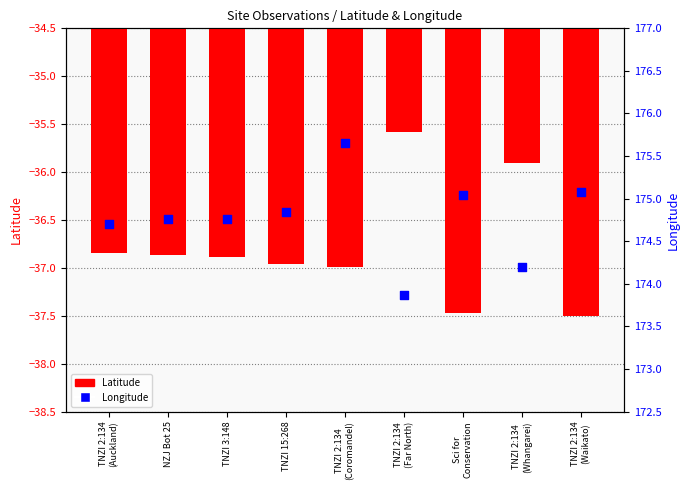

Which series contains the highest Y value?

Longitude